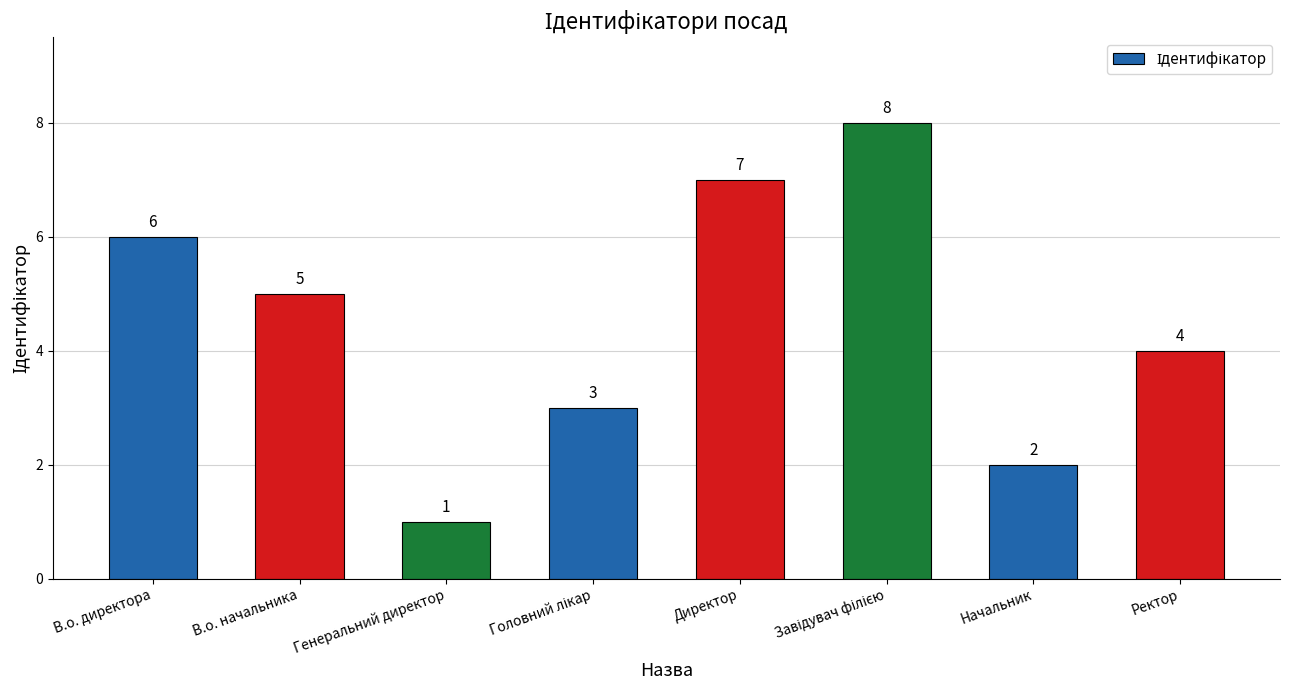

What position from the left is Директор?

5